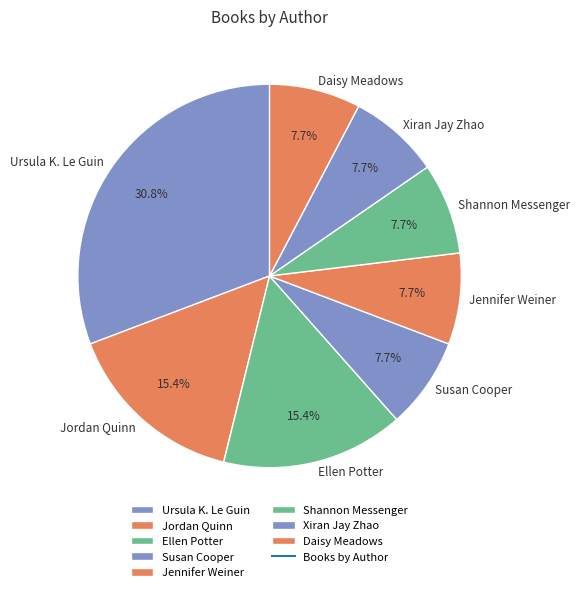

What percentage is the Jennifer Weiner slice, to the nearest percent?

8%